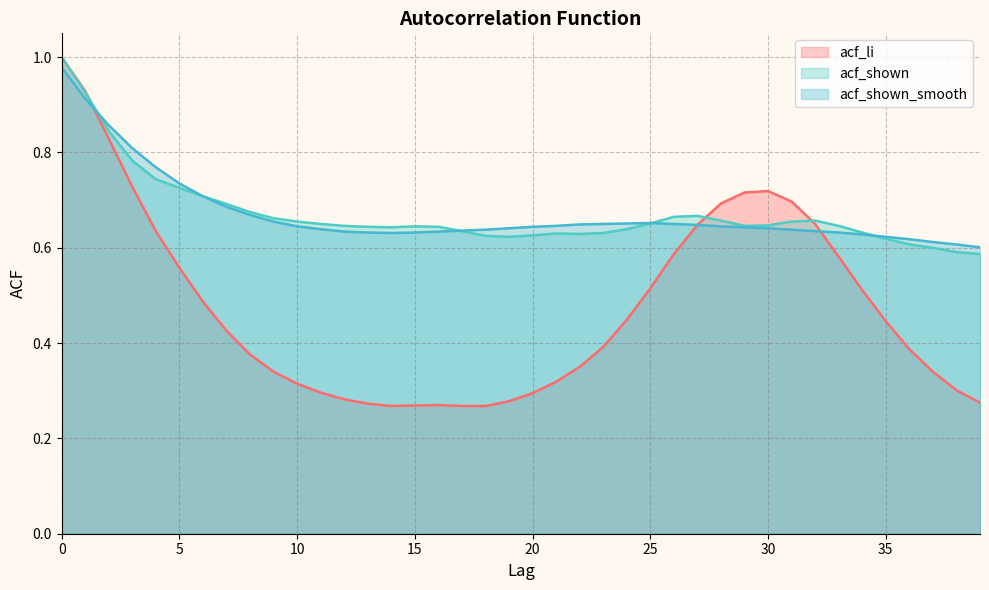

Rank the series by their maximum value, from lowest to highest.

acf_shown_smooth, acf_li, acf_shown